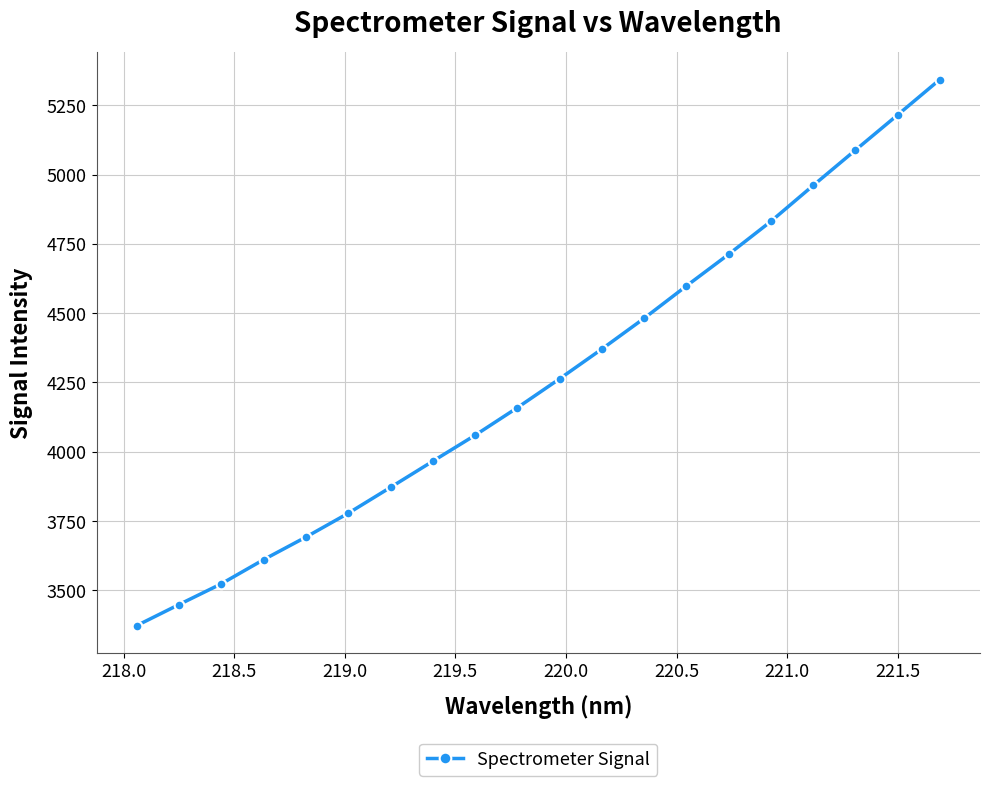

What is the smallest value displayed?

3373.1